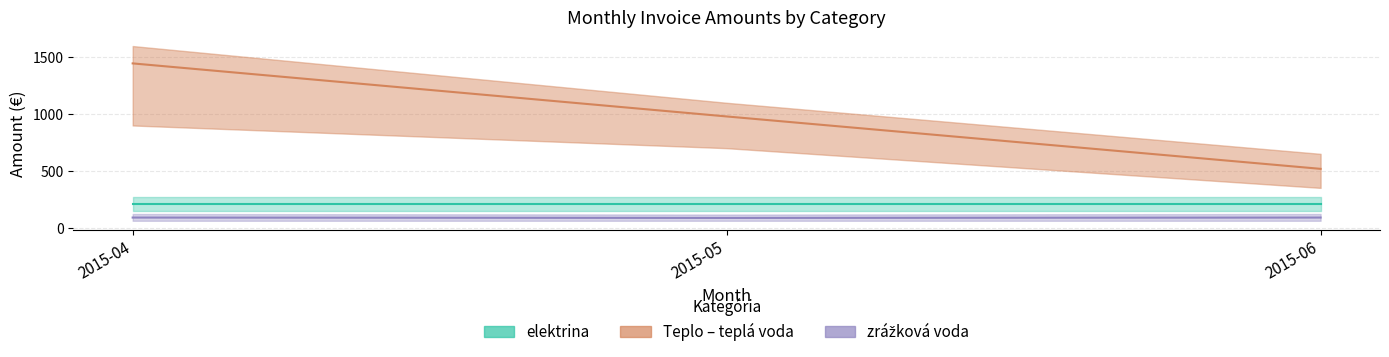

At which category is the sum across all series the highest?

2015-04